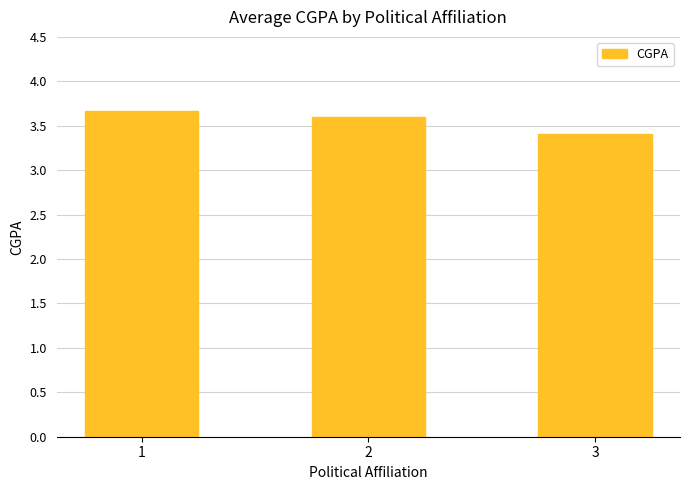

Rank the categories by value from lowest to highest.

3, 2, 1